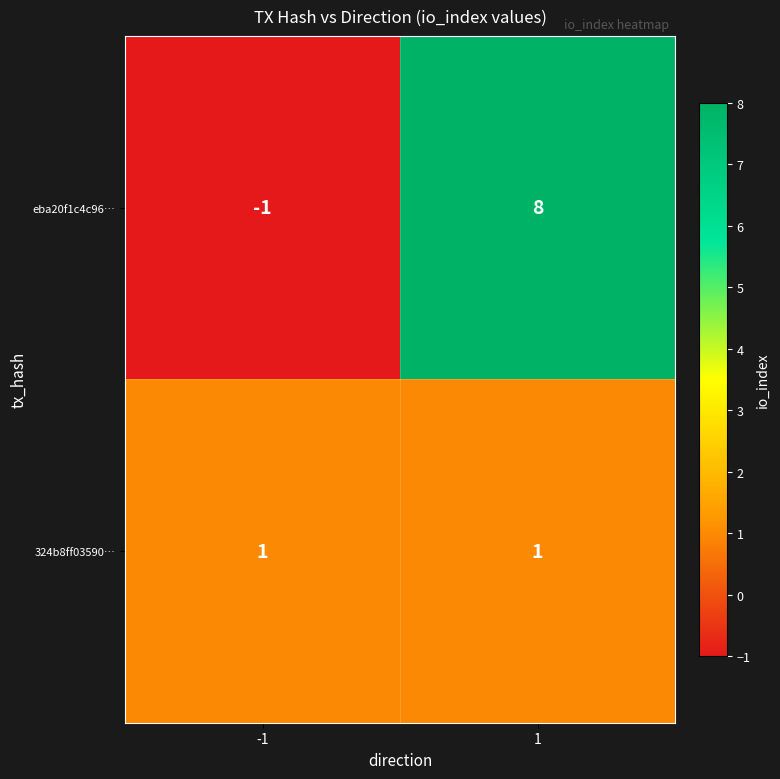

Reading left to right, what are all the values shown in this chart?

eba20f1c4c96…: -1=-1	1=8
324b8ff03590…: -1=1	1=1